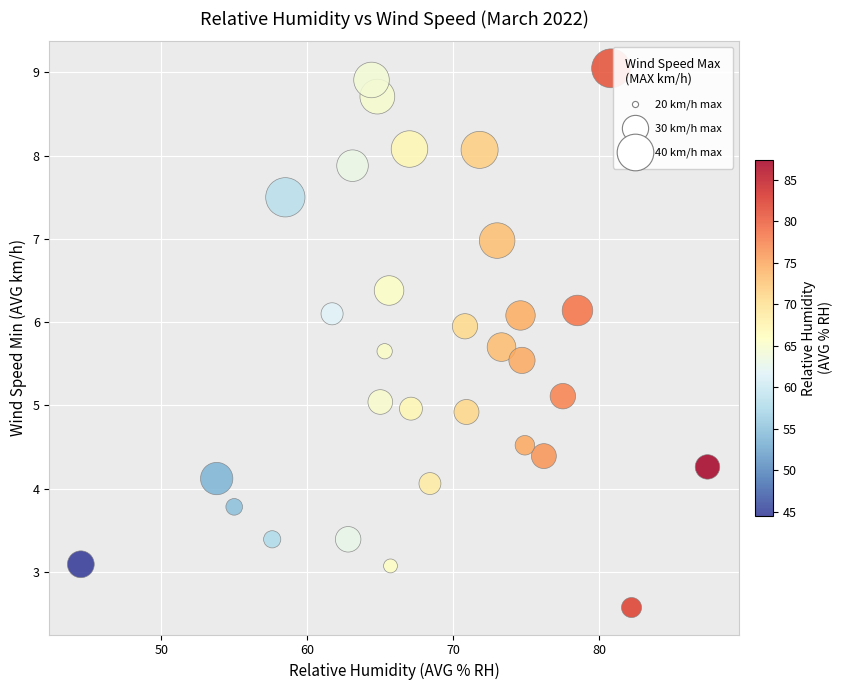

What is the range of X values (max minus min)?

42.9